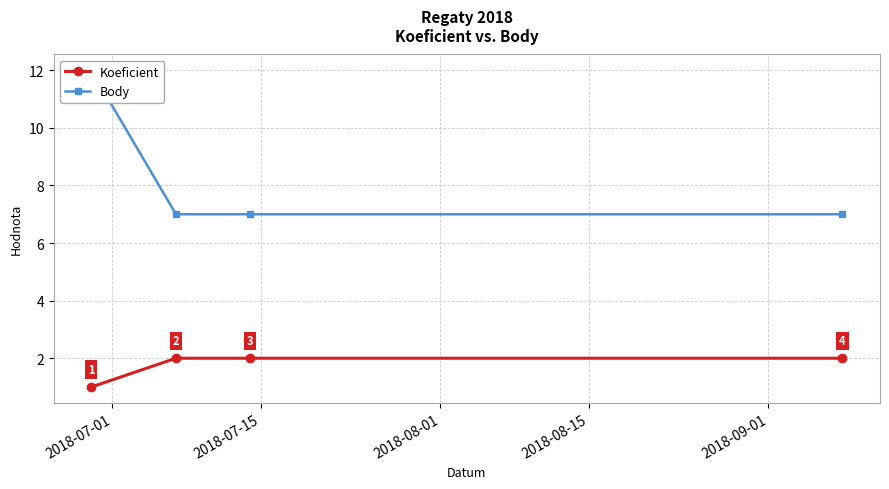

How many Body values are between 7 and 12?

4